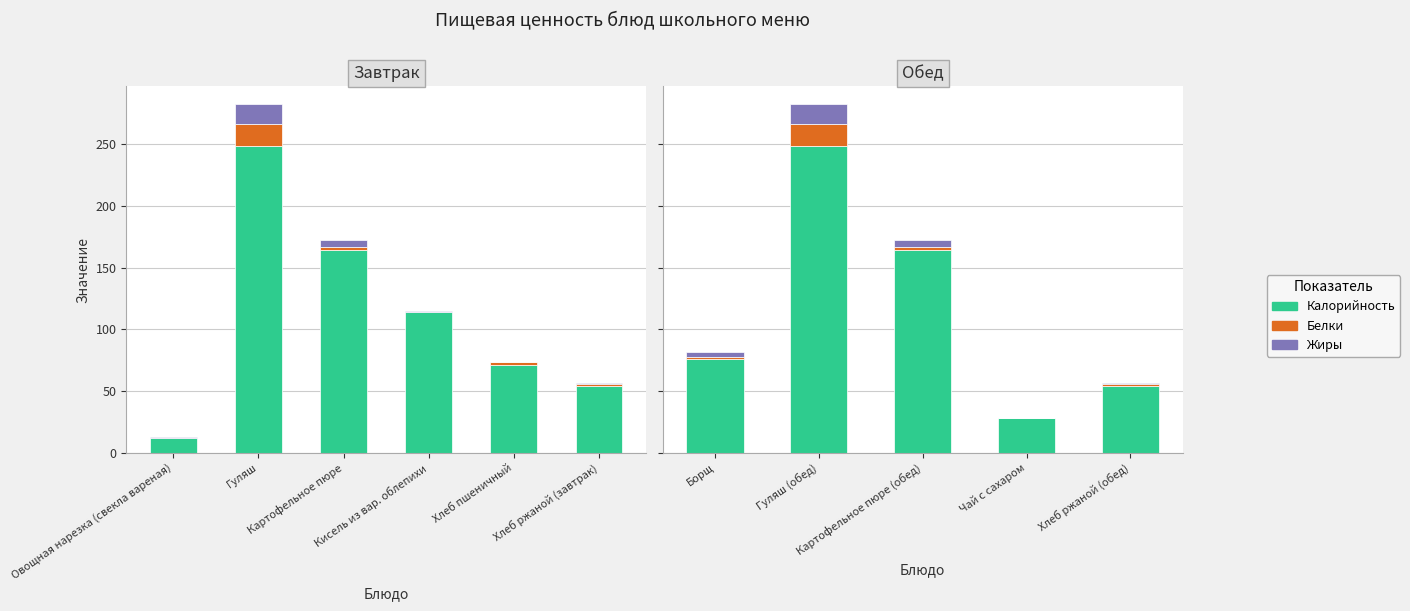

What is the difference between the maximum and second lowest values in the Белки series?

16.4